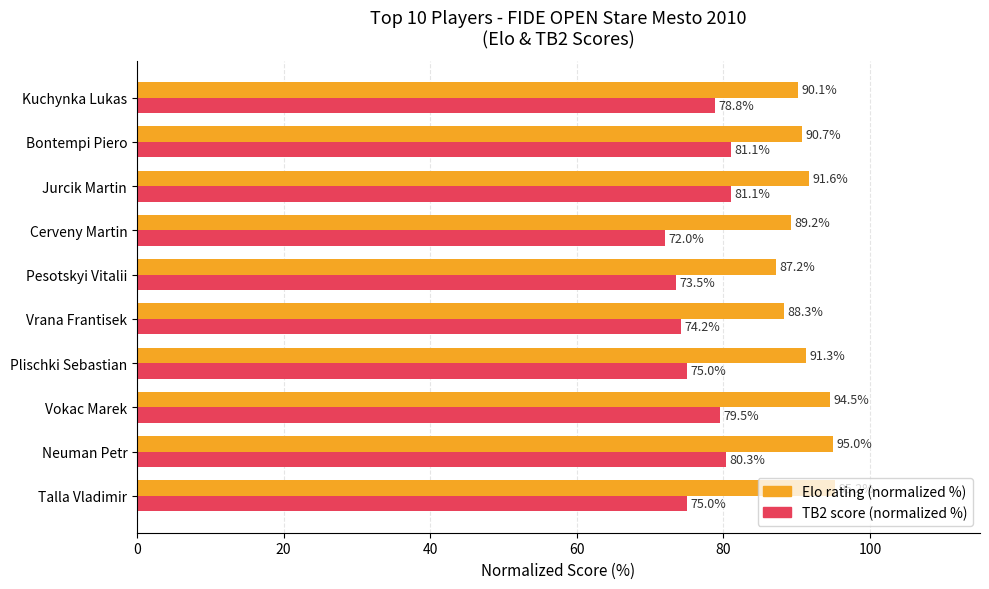

Read the TB2 score (normalized %) value at Cerveny Martin.

72.0